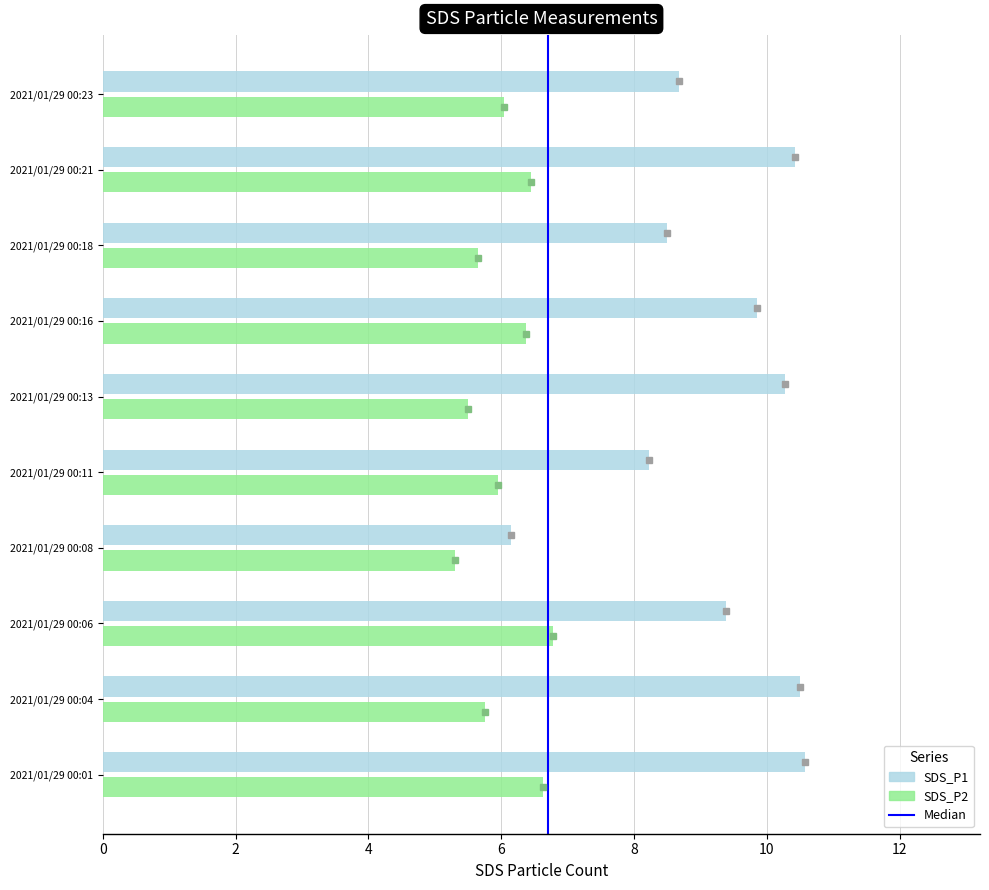

List the series in order of their peak value, lowest first.

SDS_P2, SDS_P1